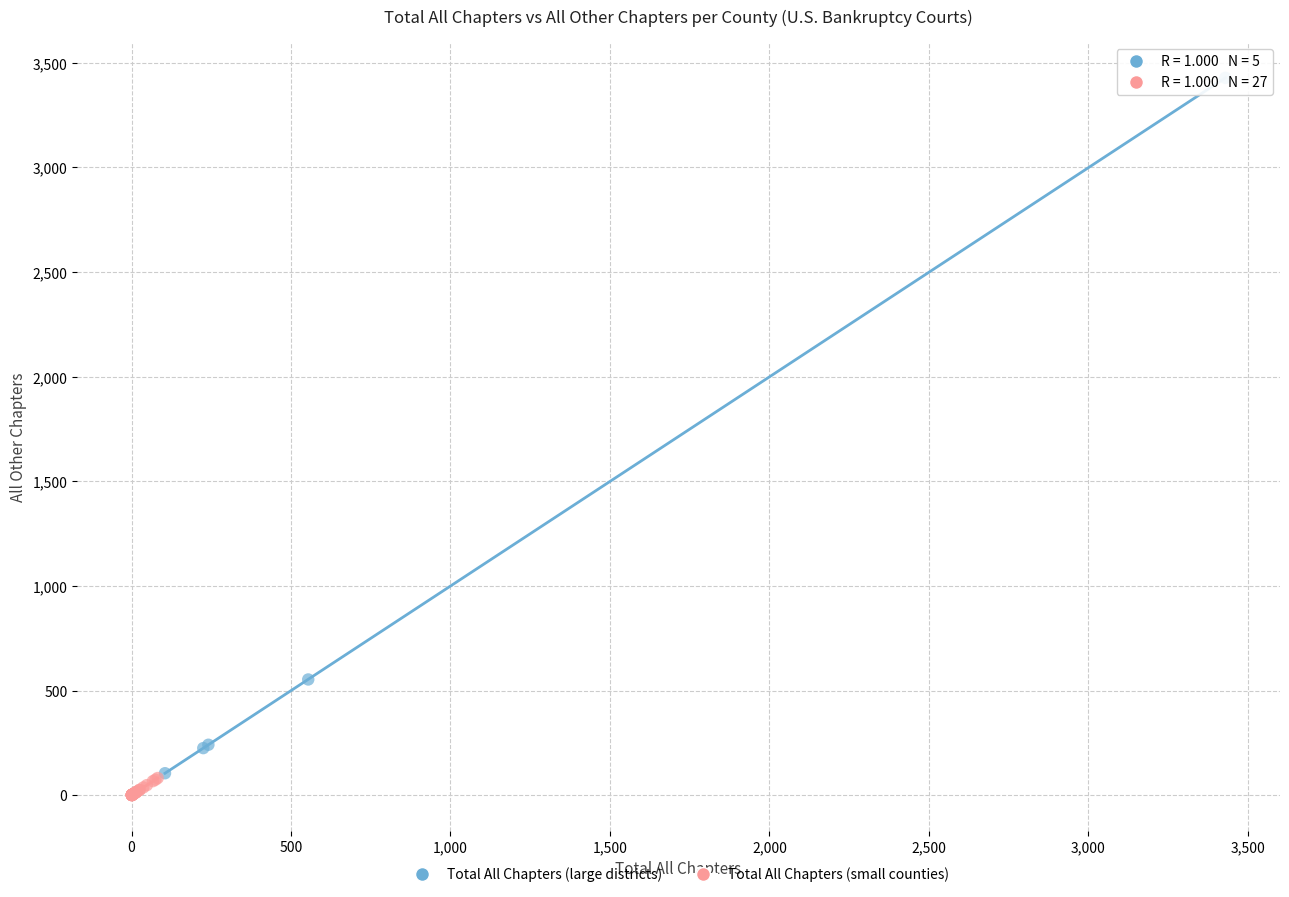

Which series reaches the maximum Y coordinate?

Total All Chapters (large districts)